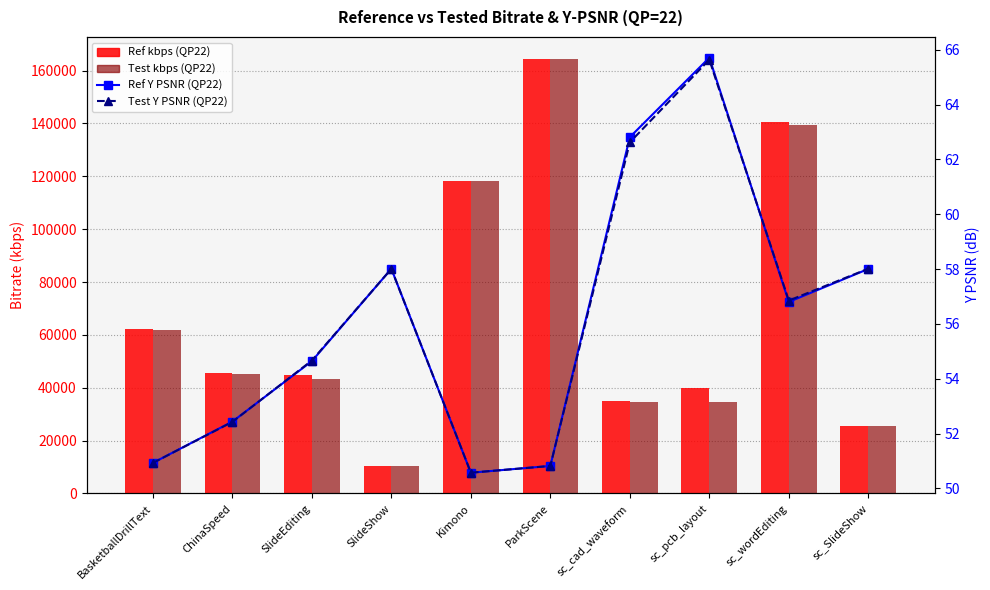

At which label is Test Y PSNR (QP22) closest to 58?

SlideShow